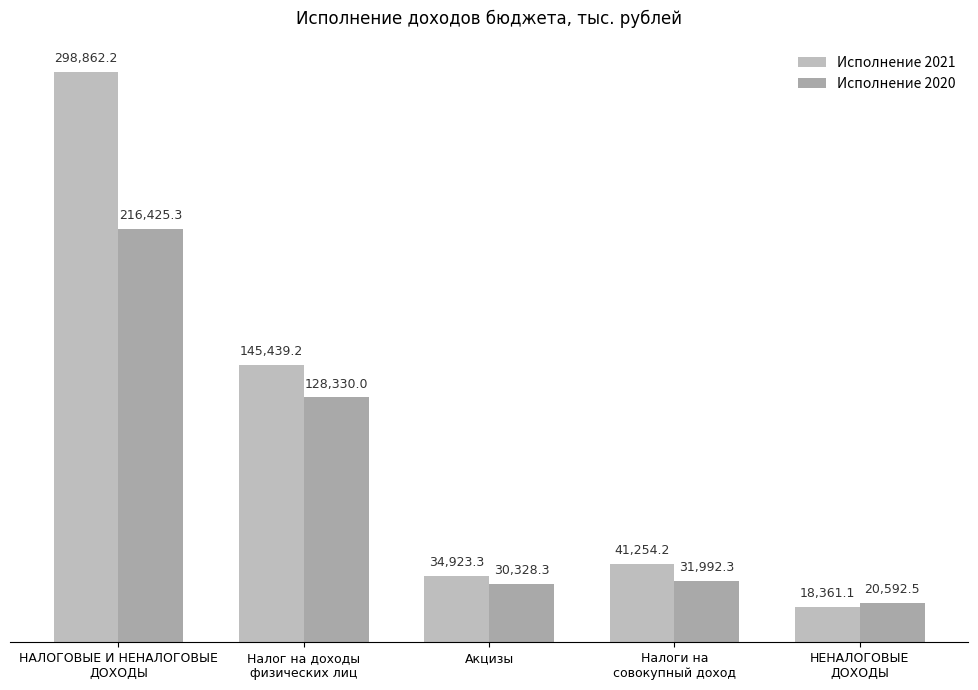

What is the label of the 5th bar from the left?

НЕНАЛОГОВЫЕ
ДОХОДЫ